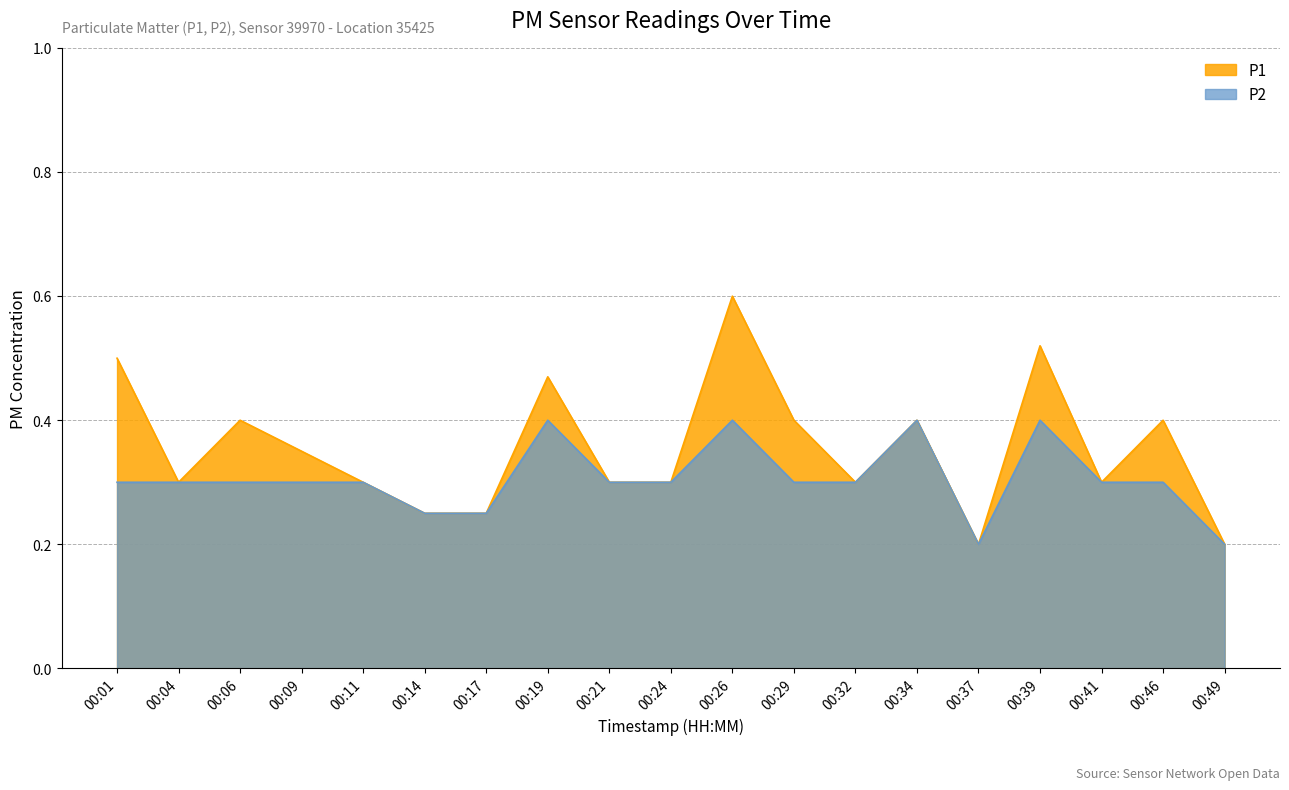

What is the highest value of the P2 series?

0.4